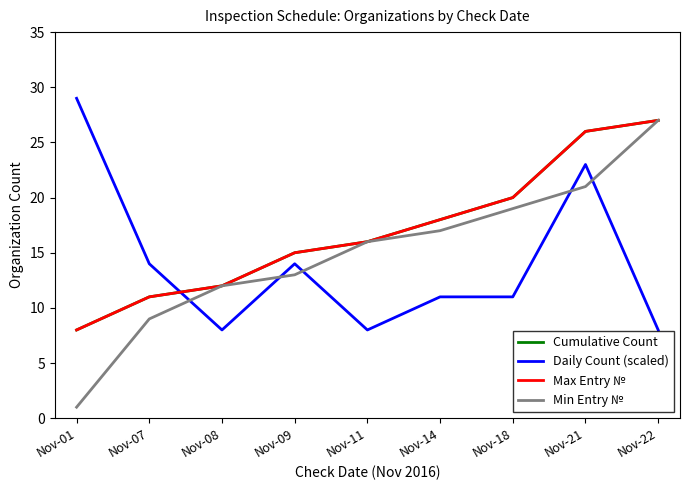

Where do Daily Count (scaled) and Min Entry № first cross each other?

Nov-07 and Nov-08